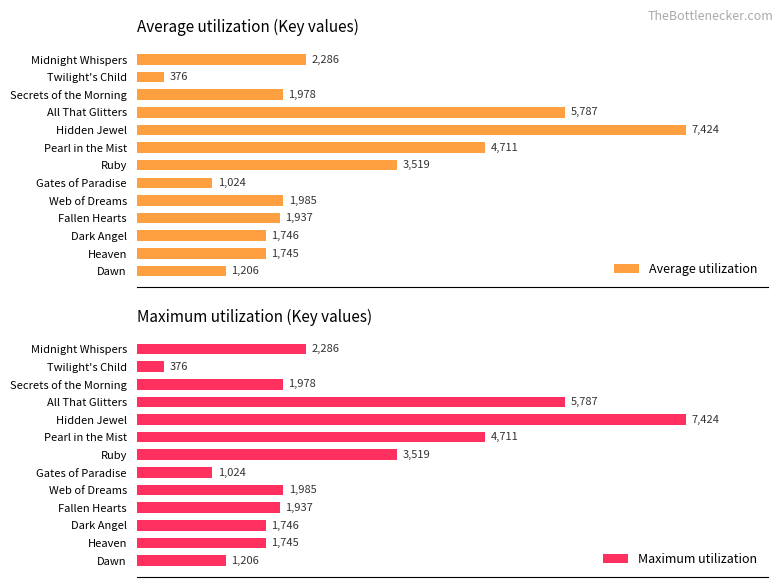

At 7, list the series in order from smallest to largest.

Average utilization, Maximum utilization